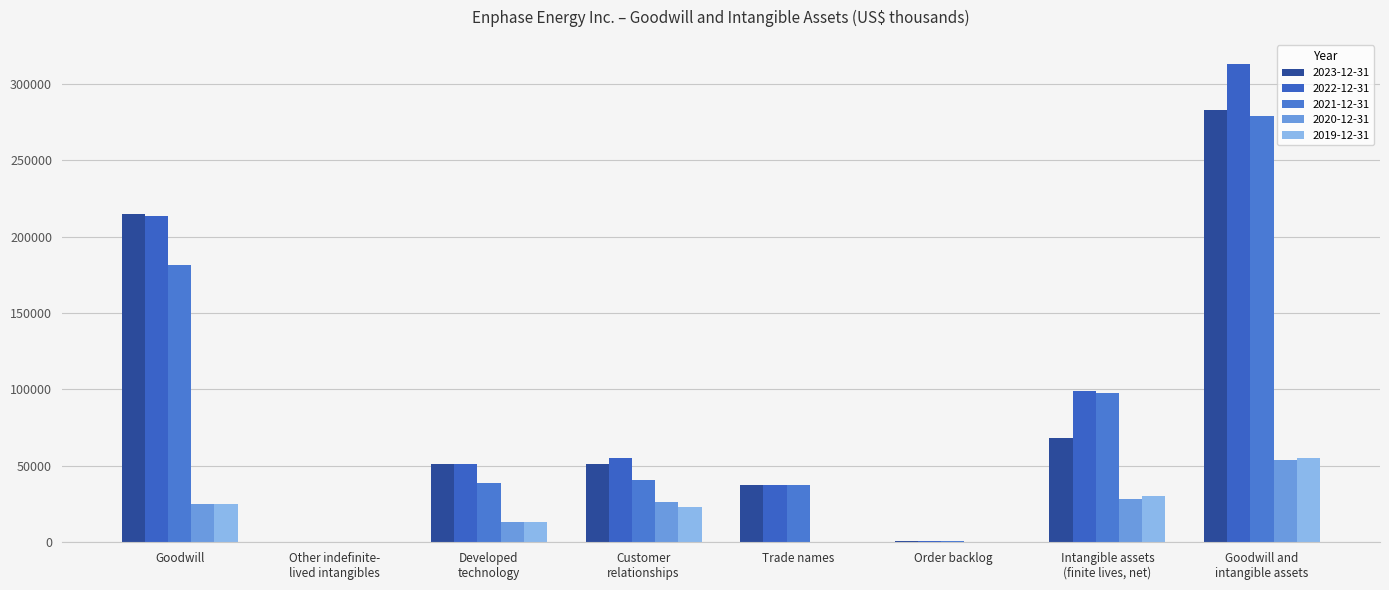

What is the value of the 2023-12-31 bar at the 7th from the left?

68250